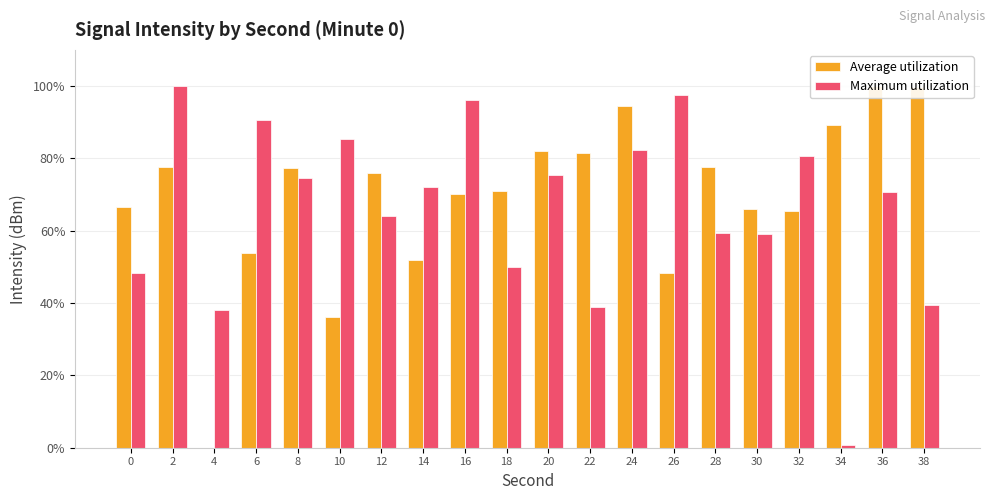

Reading left to right, what are all the values shown in this chart?

Average utilization: 66.6	77.6	0.0	53.9	77.3	36.1	76.1	51.8	70.1	71.0	82.1	81.4	94.5	48.3	77.5	65.9	65.5	89.3	99.9	99.6
Maximum utilization: 48.4	100.0	38.0	90.6	74.5	85.4	64.0	72.0	96.2	49.9	75.5	38.9	82.4	97.5	59.5	59.0	80.6	0.6	70.7	39.3